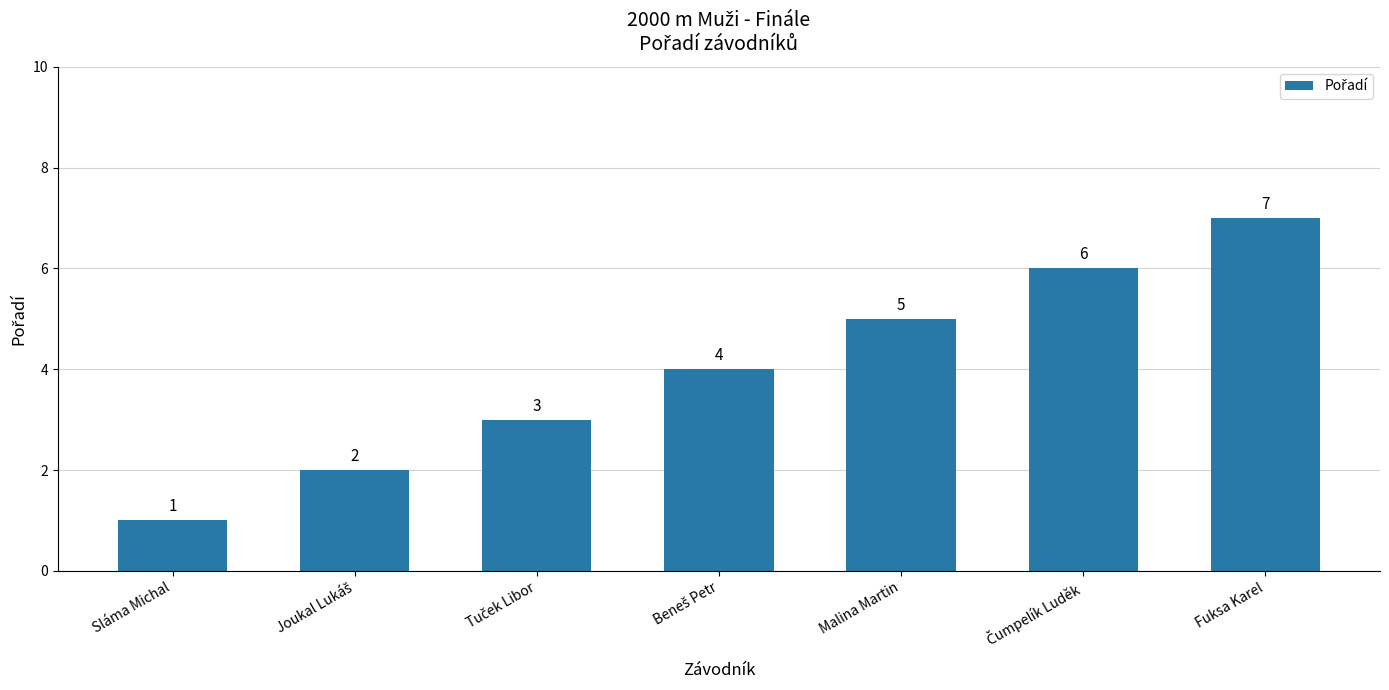

What is the average value?

4